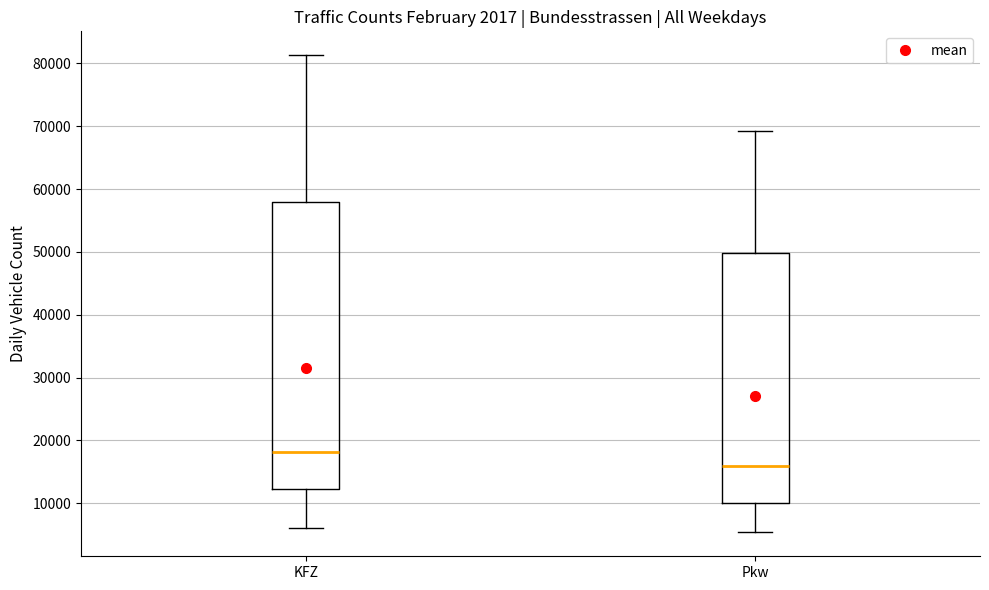

Reading left to right, transcribe this box plot: for each box, give where its median line is, the range the box spans, and where its two whiskers end, as read against the y-axis. The values are not printed on the chart, so give them approximately, as read against the axis.

KFZ: median 18000, box 12000 to 58000, whiskers 6000 to 81000
Pkw: median 16000, box 10000 to 50000, whiskers 5000 to 69000